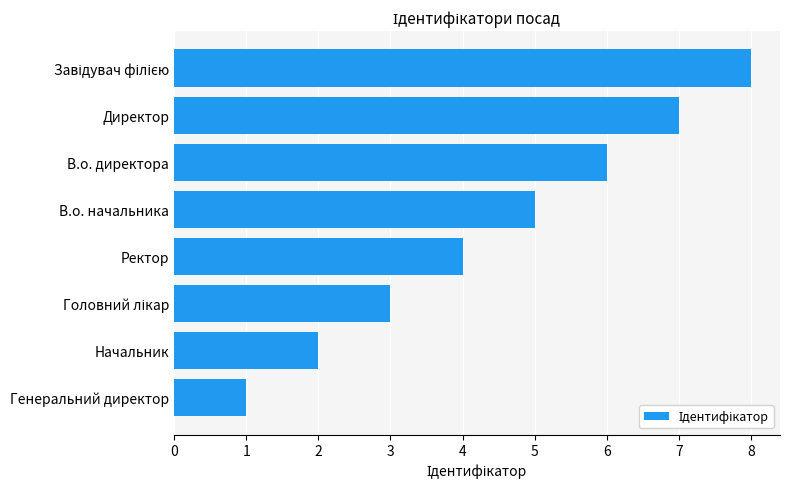

Is it true that the value at Директор is 7?

True